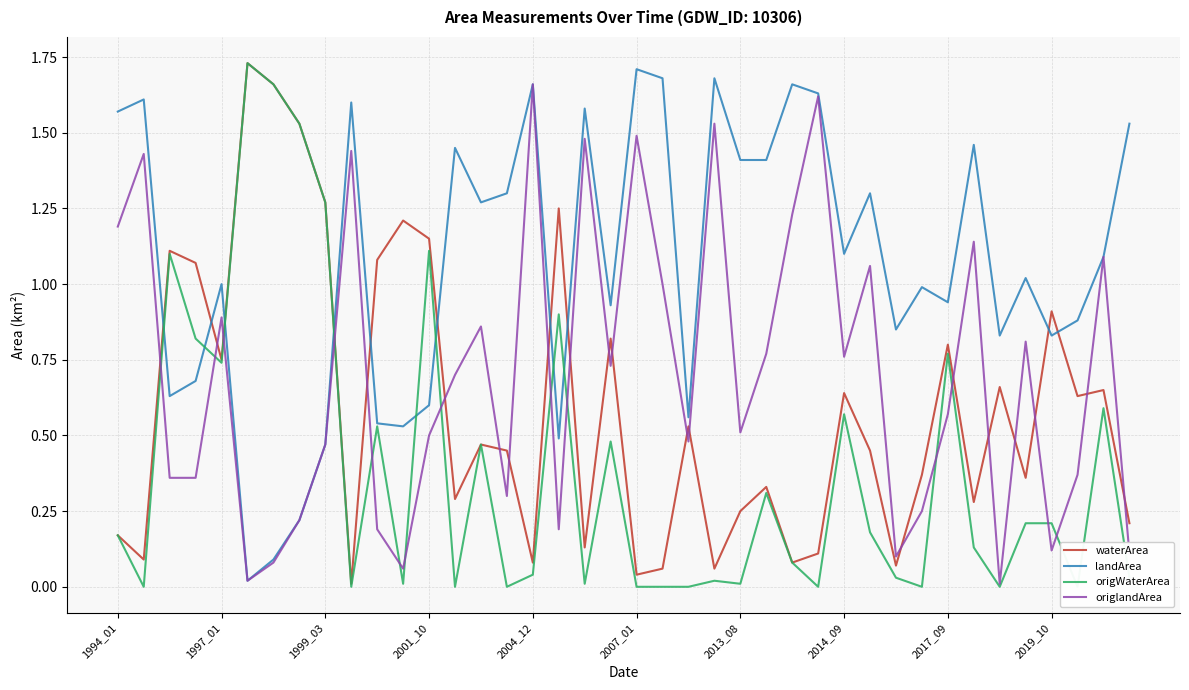

Which series ends up on top after the final intersection of origlandArea and waterArea?

waterArea